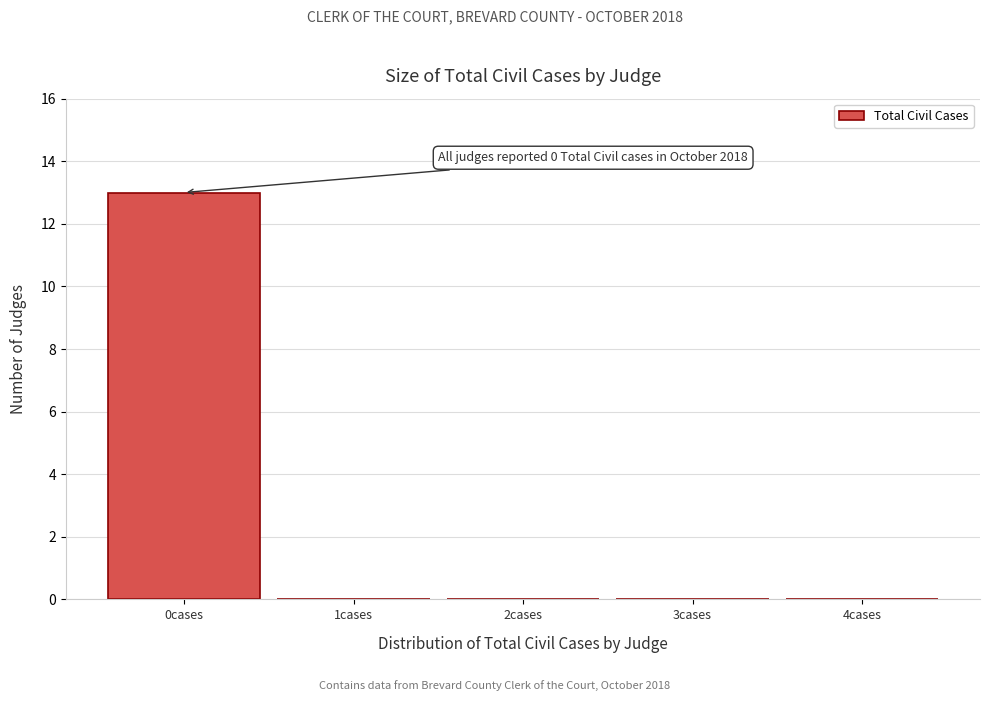

Which range on the x-axis has the tallest bar?

-0.5 to 0.5